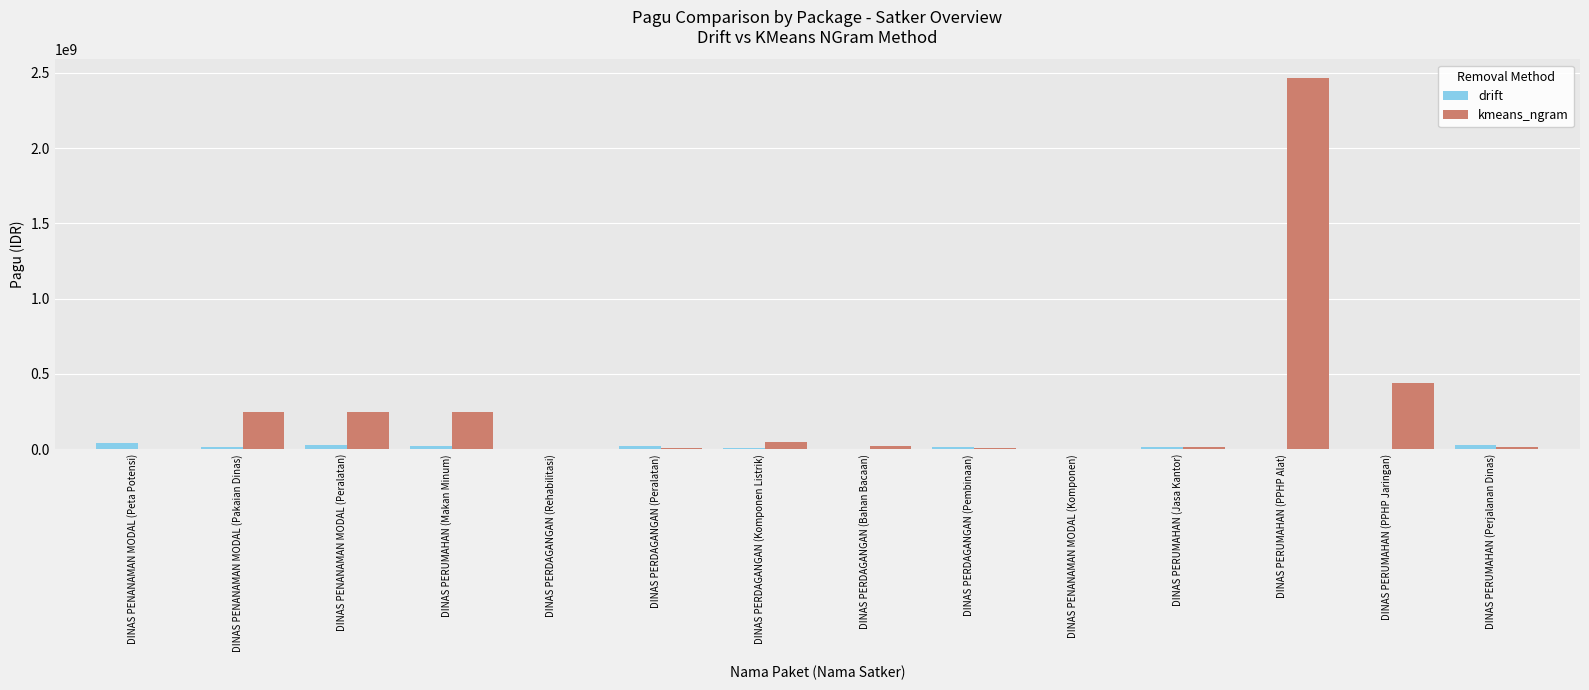

What is the greatest value displayed?

2467677613